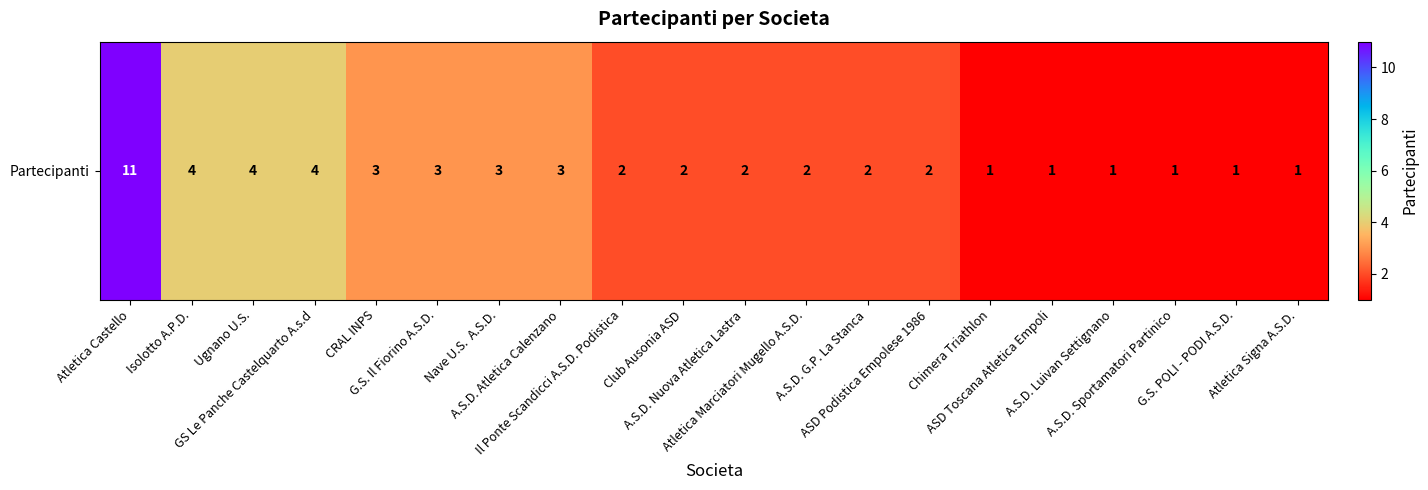

List the labels in order of value, smallest first.

Chimera Triathlon, ASD Toscana Atletica Empoli, A.S.D. Luivan Settignano, A.S.D. Sportamatori Partinico, G.S. POLI - PODI A.S.D., Atletica Signa A.S.D., Il Ponte Scandicci A.S.D. Podistica, Club Ausonia ASD, A.S.D. Nuova Atletica Lastra, Atletica Marciatori Mugello A.S.D., A.S.D. G.P. La Stanca, ASD Podistica Empolese 1986, CRAL INPS, G.S. Il Fiorino A.S.D., Nave U.S.  A.S.D., A.S.D. Atletica Calenzano, Isolotto A.P.D., Ugnano U.S., GS Le Panche Castelquarto A.s.d, Atletica Castello